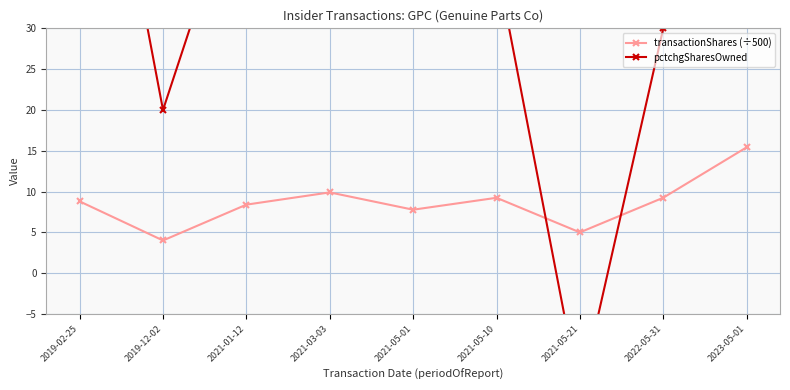

Reading left to right, list all the values displayed in this chart.

transactionShares (÷500): 2019-02-25=8.8	2019-12-02=4.0	2021-01-12=8.4	2021-03-03=9.9	2021-05-01=7.8	2021-05-10=9.2	2021-05-21=5.0	2022-05-31=9.2	2023-05-01=15.4
pctchgSharesOwned: 2019-02-25=74.0	2019-12-02=20.0	2021-01-12=51.0	2021-03-03=61.0	2021-05-01=32.0	2021-05-10=38.0	2021-05-21=-15.0	2022-05-31=30.0	2023-05-01=39.0